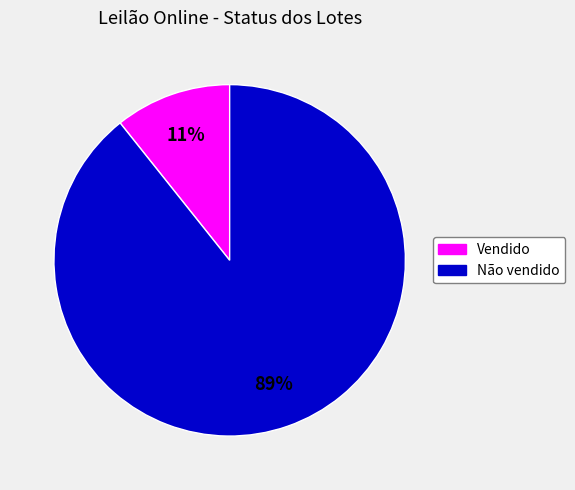

True or false: Vendido accounts for 11% of the total.

True